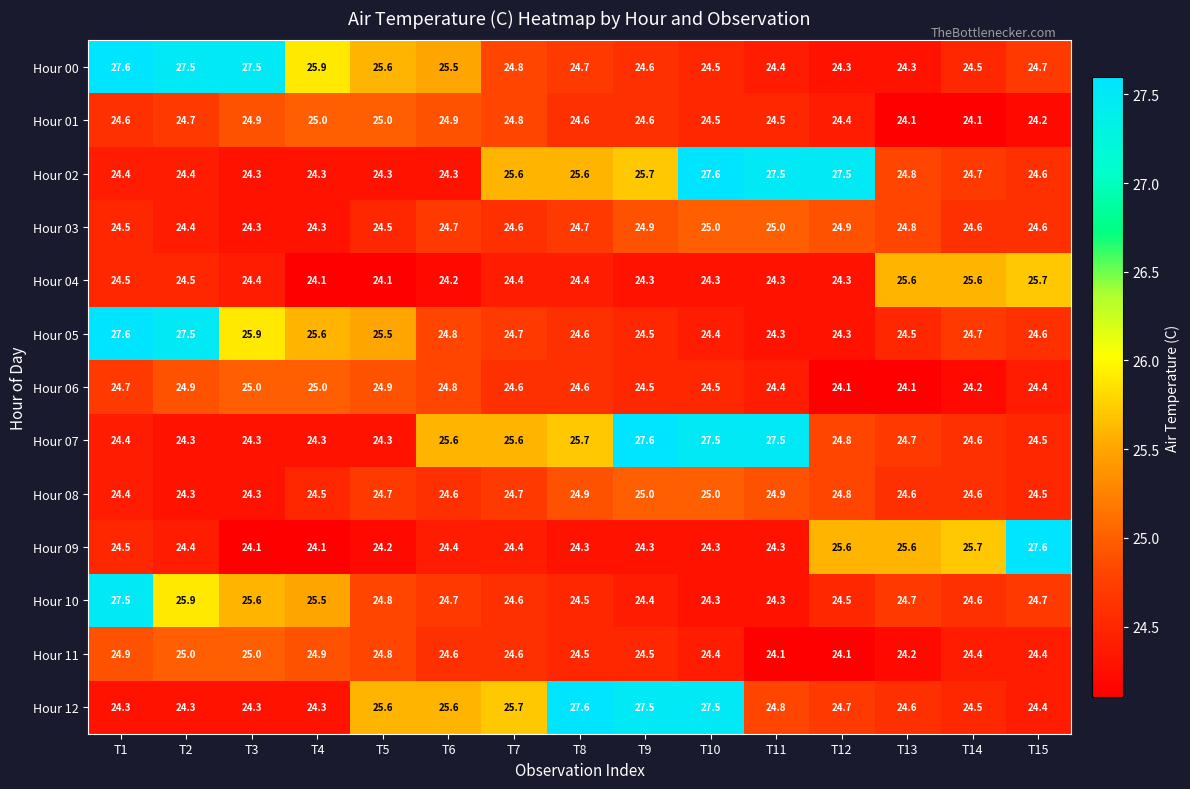

Which series has the largest total across all categories?

Hour 00